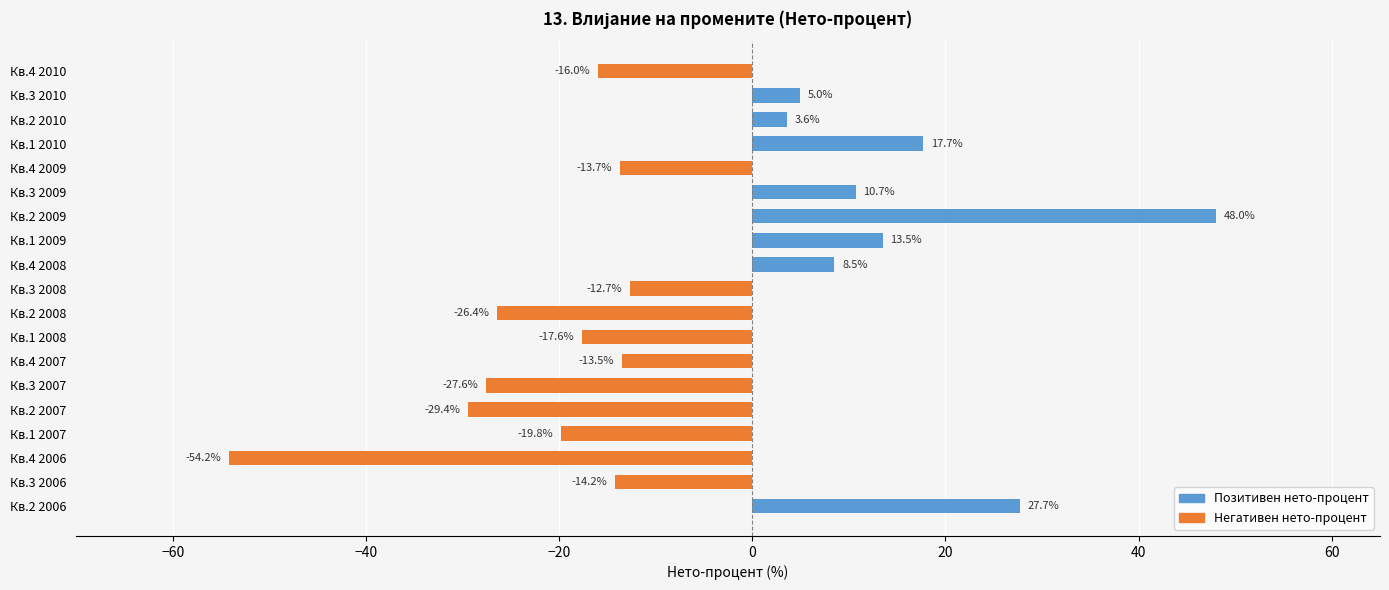

What is the maximum value shown in the chart?

48.0